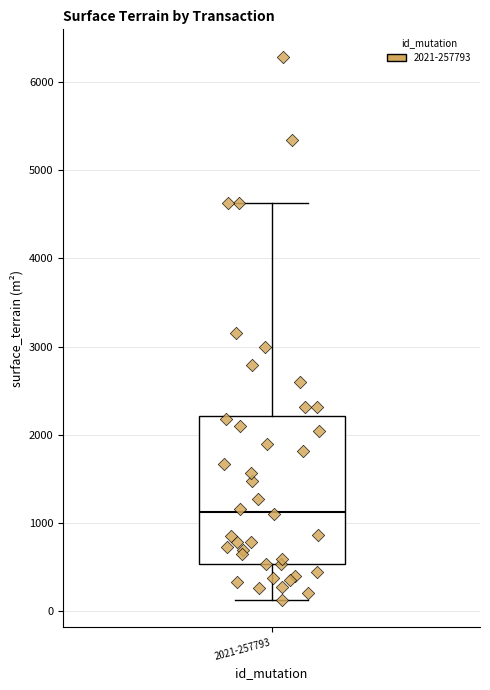

Where does the median line of the box for 2021-257793 sit on the y-axis? The values are not printed on the chart, so give them approximately, as read against the axis.

1100